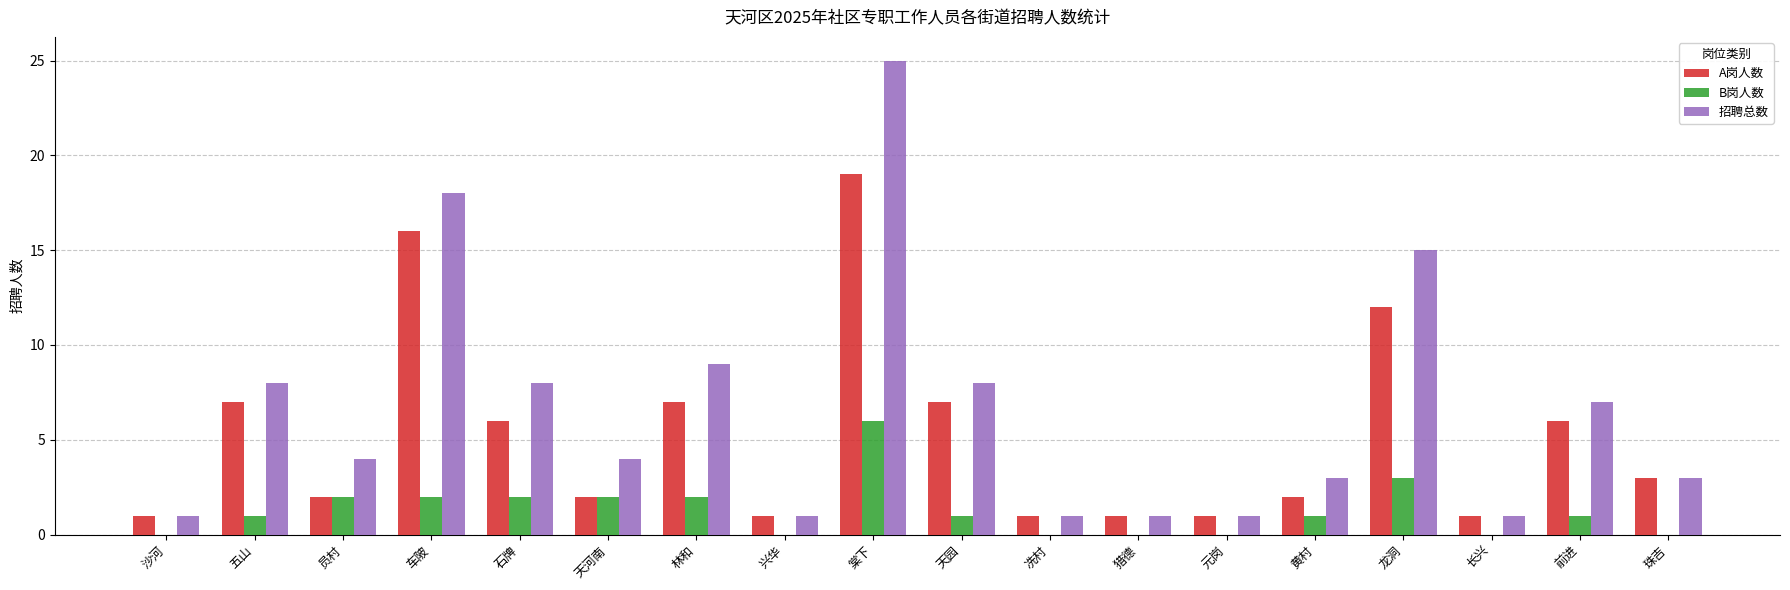

How many series are shown in this chart?

3